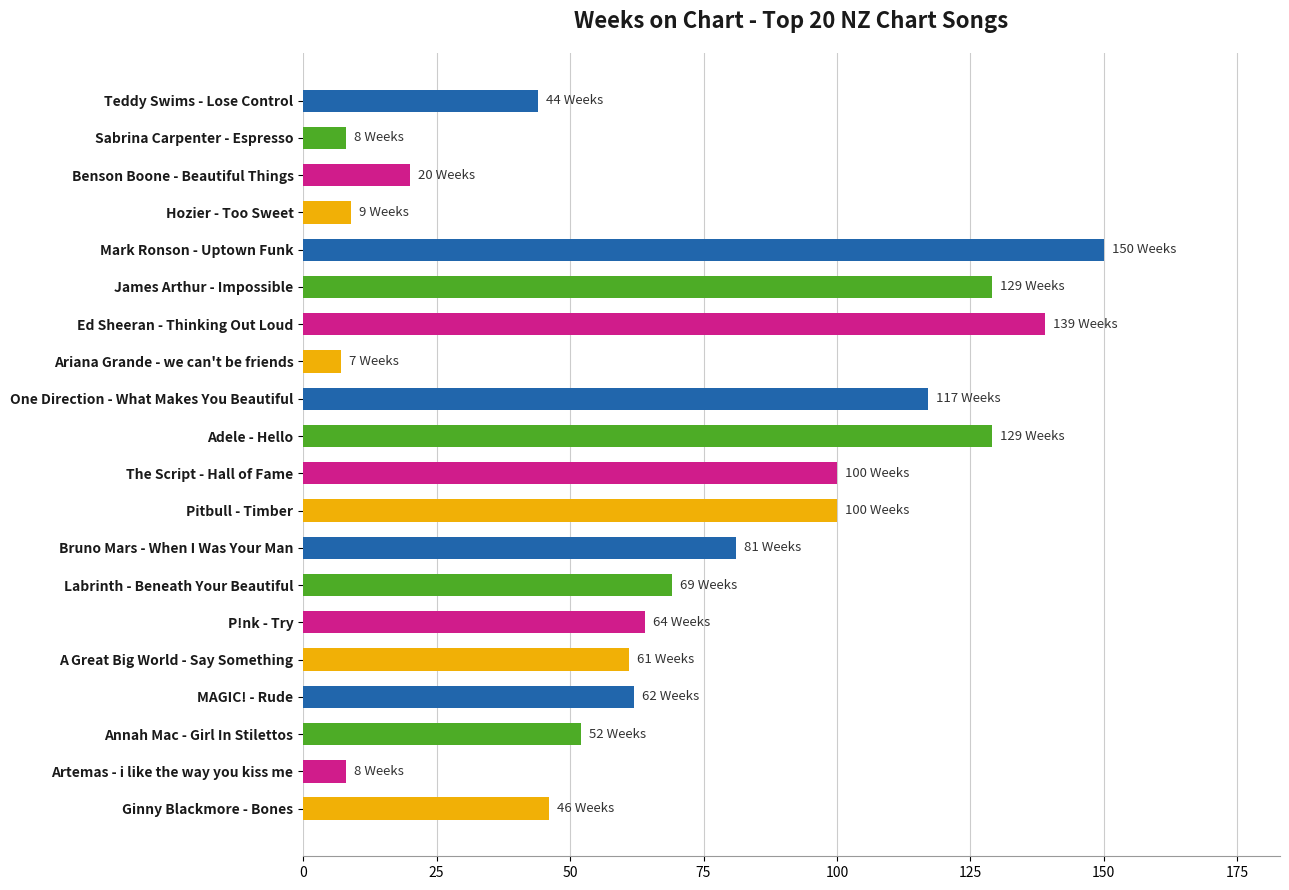

The chart shows a value of 44 at Labrinth - Beneath Your Beautiful. True or false?

False